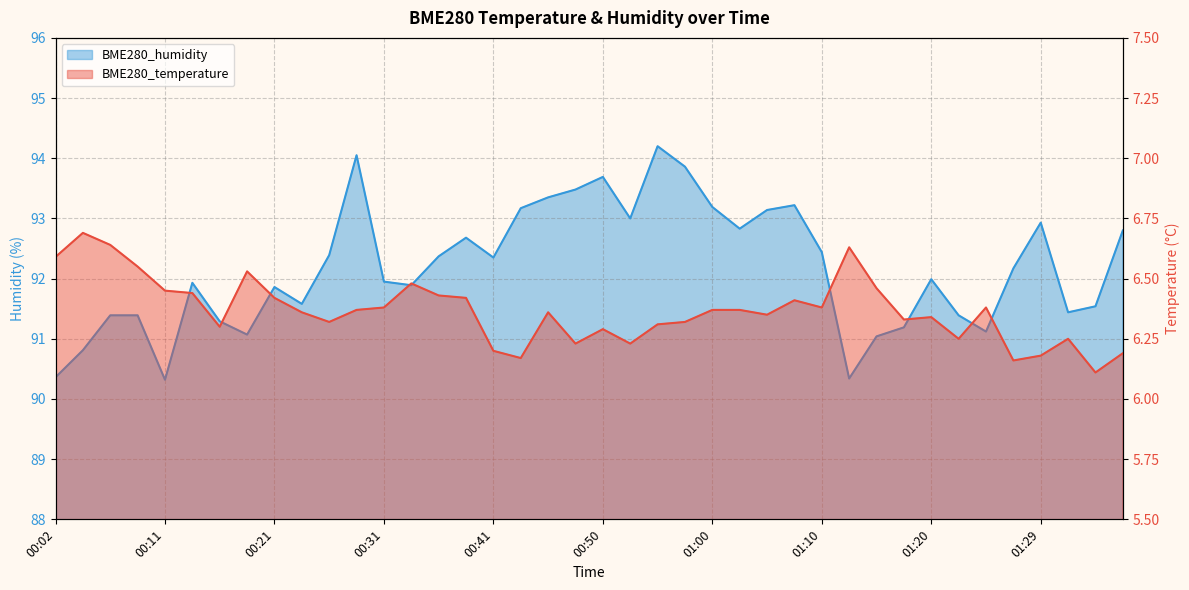

At how many categories does at least one series exceed 77?

40